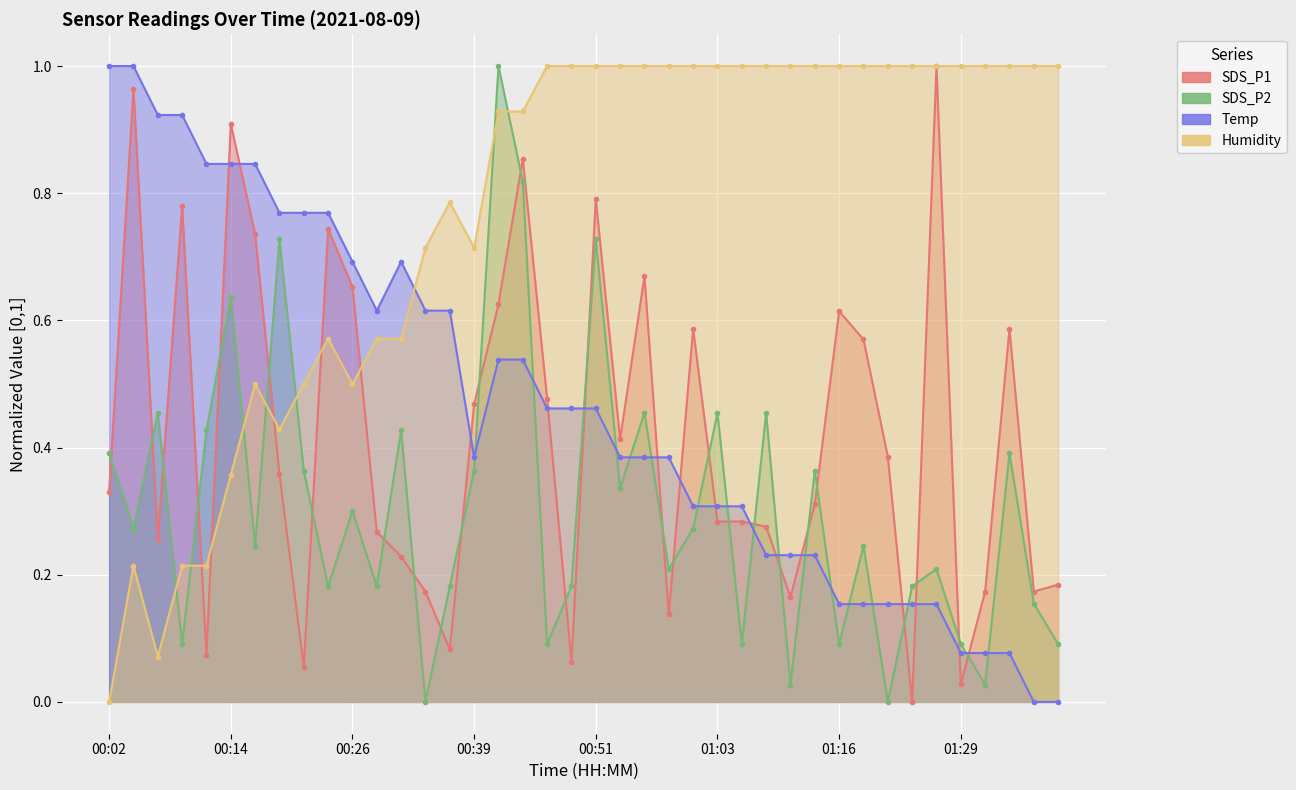

What is the label of the 11th point from the left?

00:26